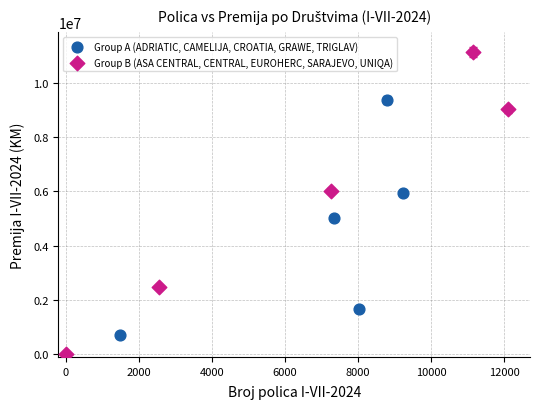

Which series contains the highest Y value?

Group B (ASA CENTRAL, CENTRAL, EUROHERC, SARAJEVO, UNIQA)